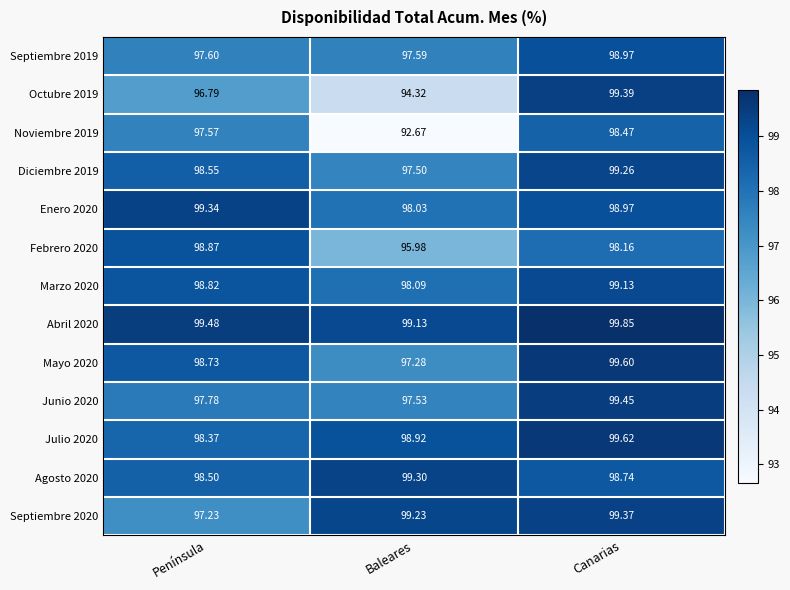

At which category is the sum across all series the highest?

Canarias